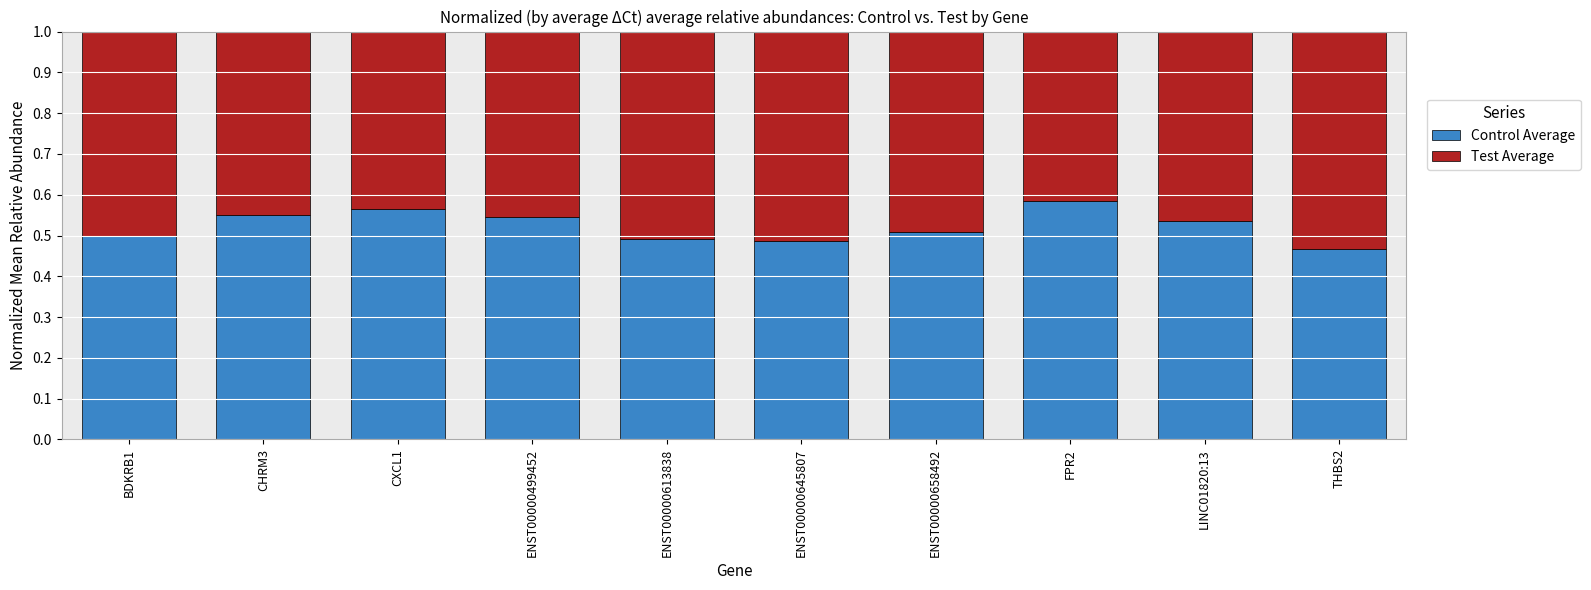

What is the sum of all Control Average values?

5.2